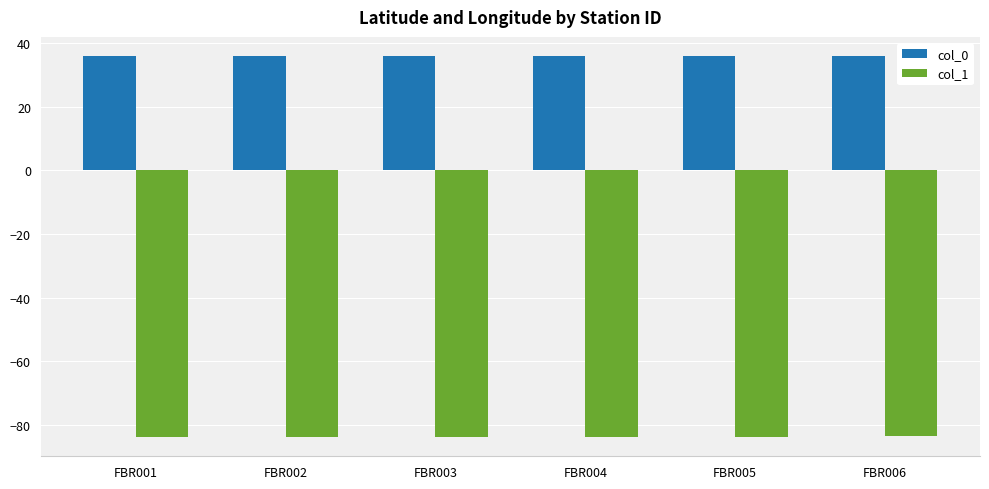

Which series has the largest total across all categories?

col_0